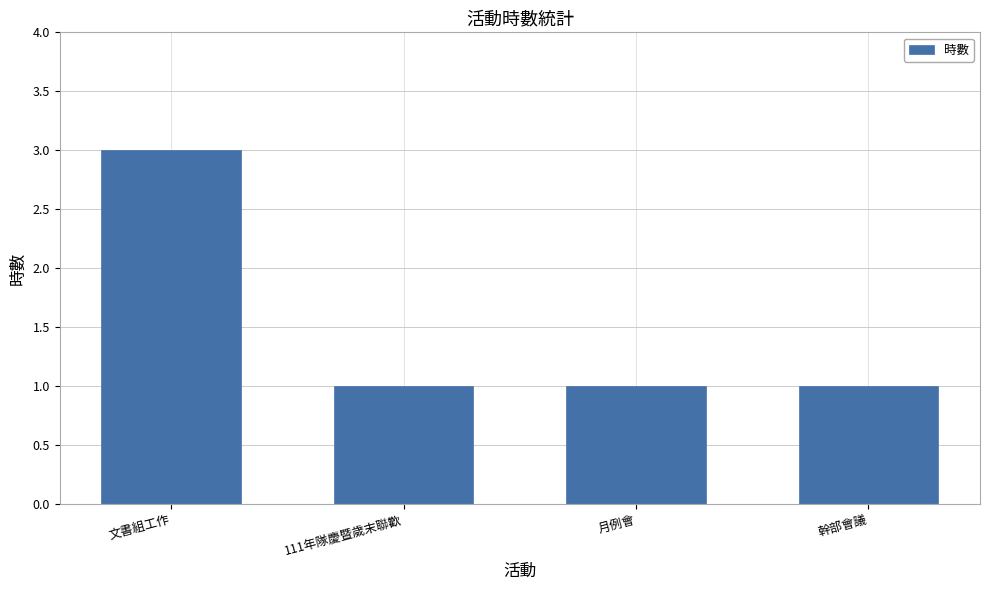

What is the difference between the values at 文書組工作 and 111年隊慶暨歲末聯歡?

2